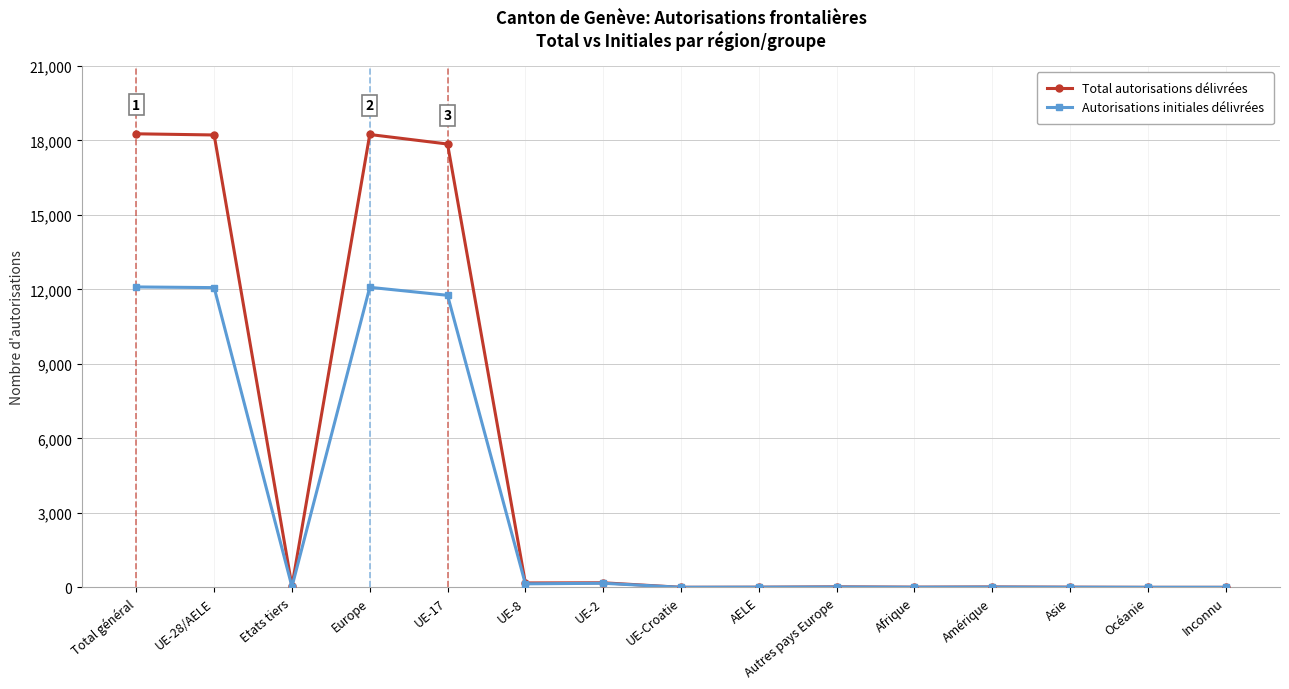

What is the average value of the Autorisations initiales délivrées series?

3226